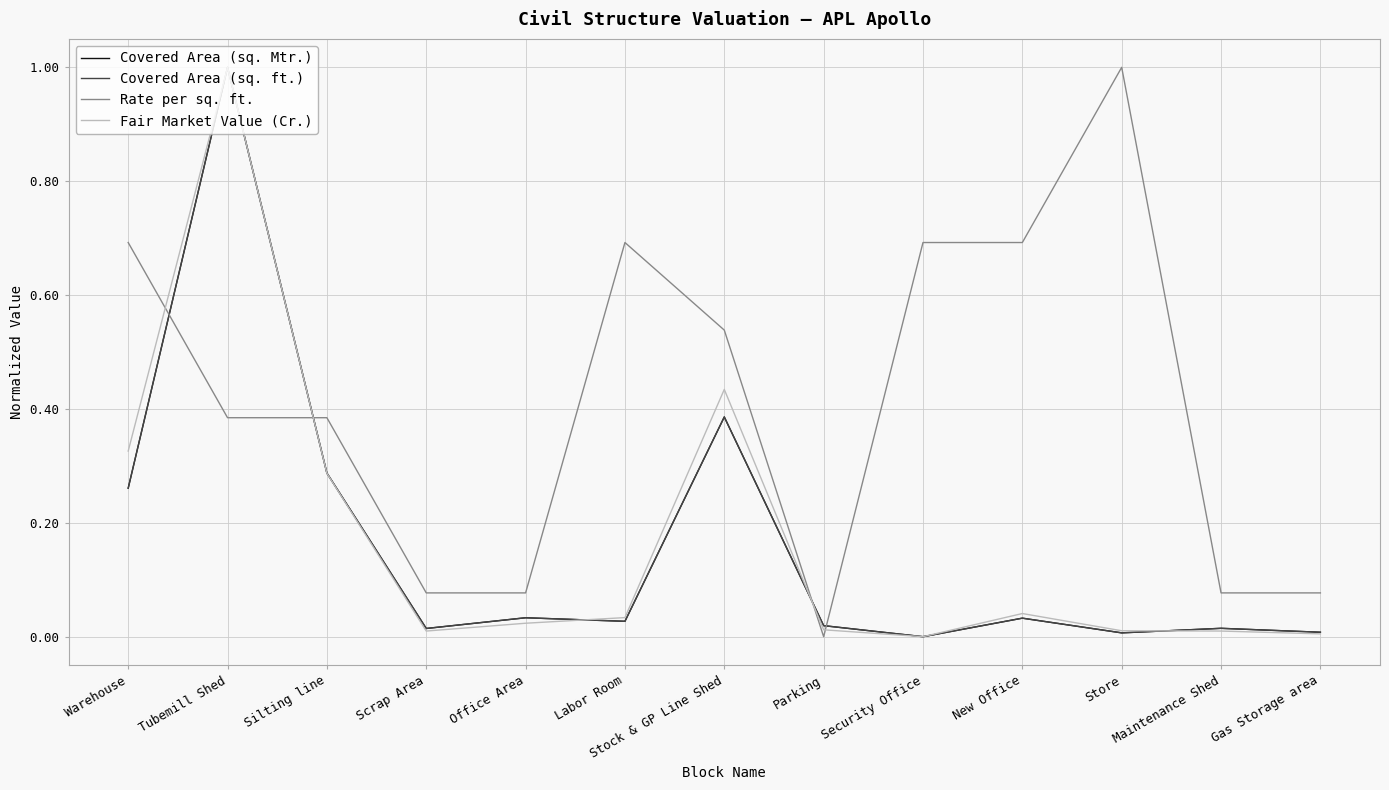

What value does the Rate per sq. ft. series have at Security Office?

0.7